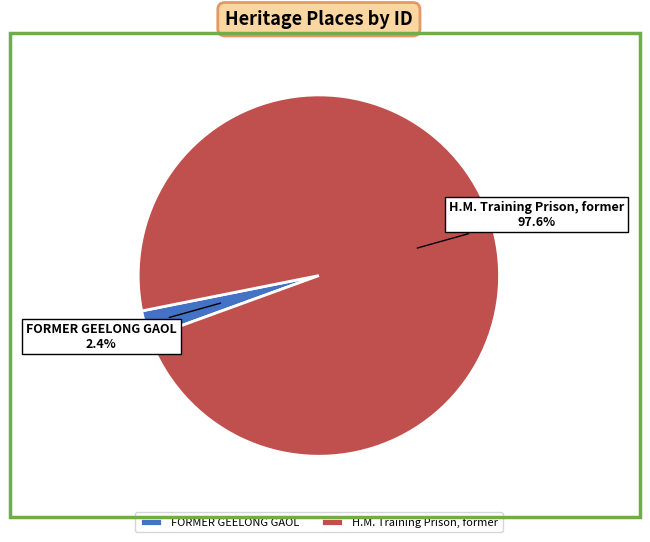

To the nearest percent, what is the combined percentage of H.M. Training Prison, former and FORMER GEELONG GAOL?

100%